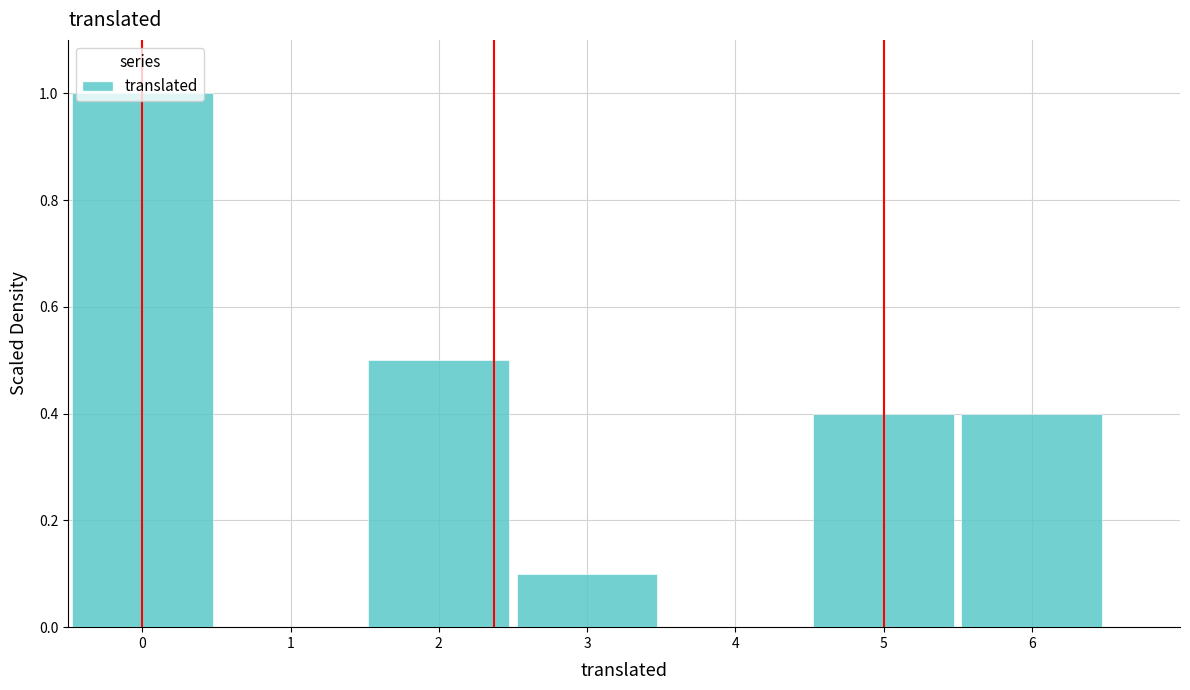

Reading left to right, transcribe this chart: for each bar, give the range it covers on the x-axis and its height. The values are not printed on the chart, so give them approximately, as read against the axis.

-0.5 to 0.5: 1.0
0.5 to 1.5: 0
1.5 to 2.5: 0.5
2.5 to 3.5: 0.1
3.5 to 4.5: 0
4.5 to 5.5: 0.4
5.5 to 6.5: 0.4